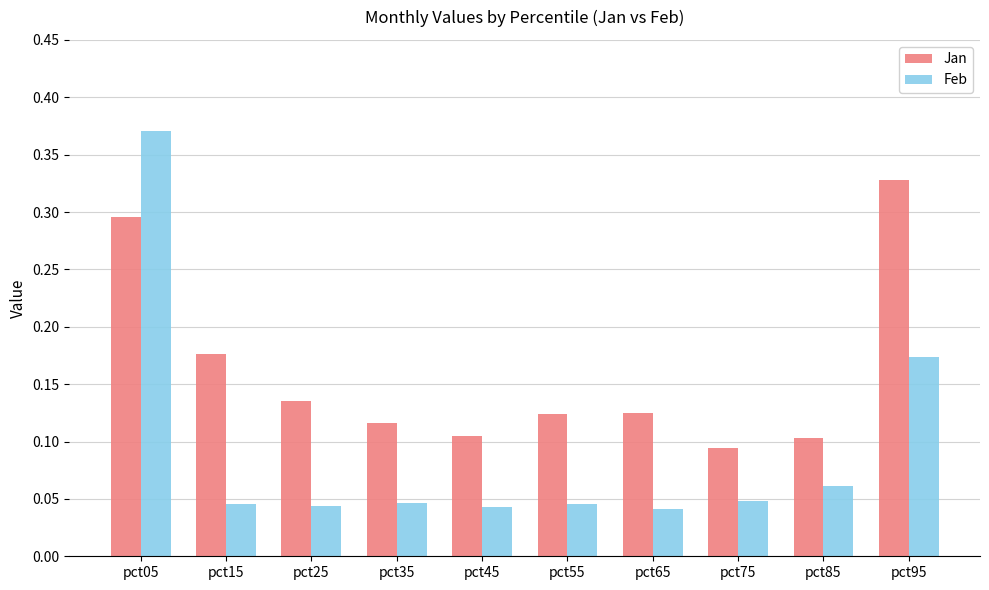

Which series changed the most between pct05 and pct55?

Feb